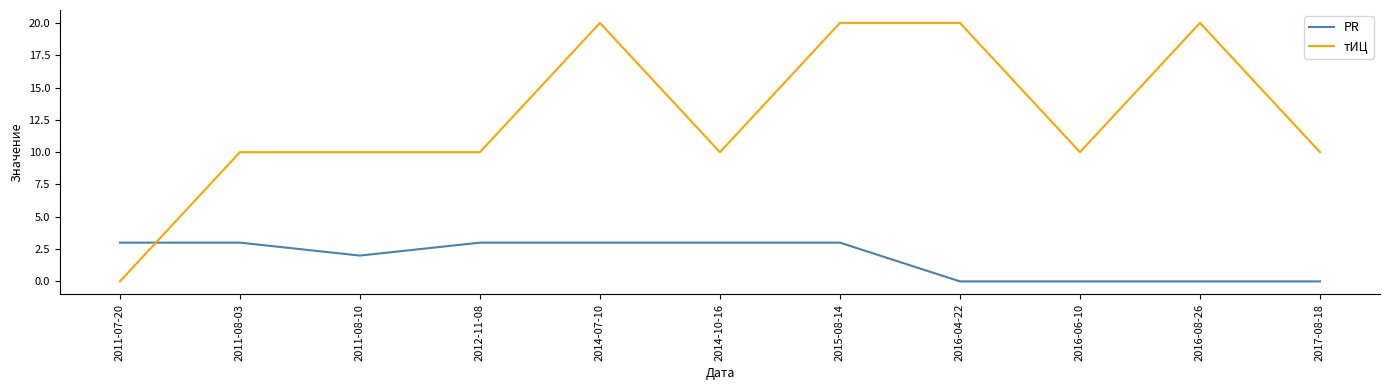

List the series in order of their overall mean, highest first.

тИЦ, PR